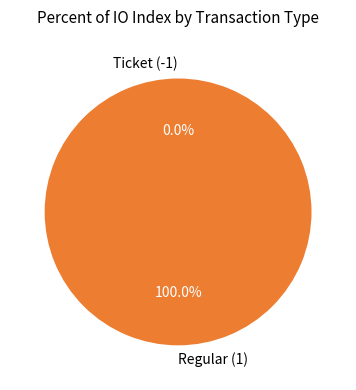

Which category has the smallest portion of the pie?

Ticket (-1)